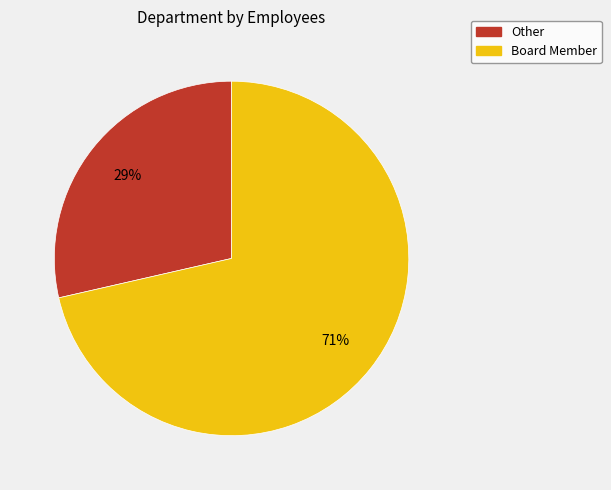

Combined, do Board Member and Other account for over 50%?

Yes